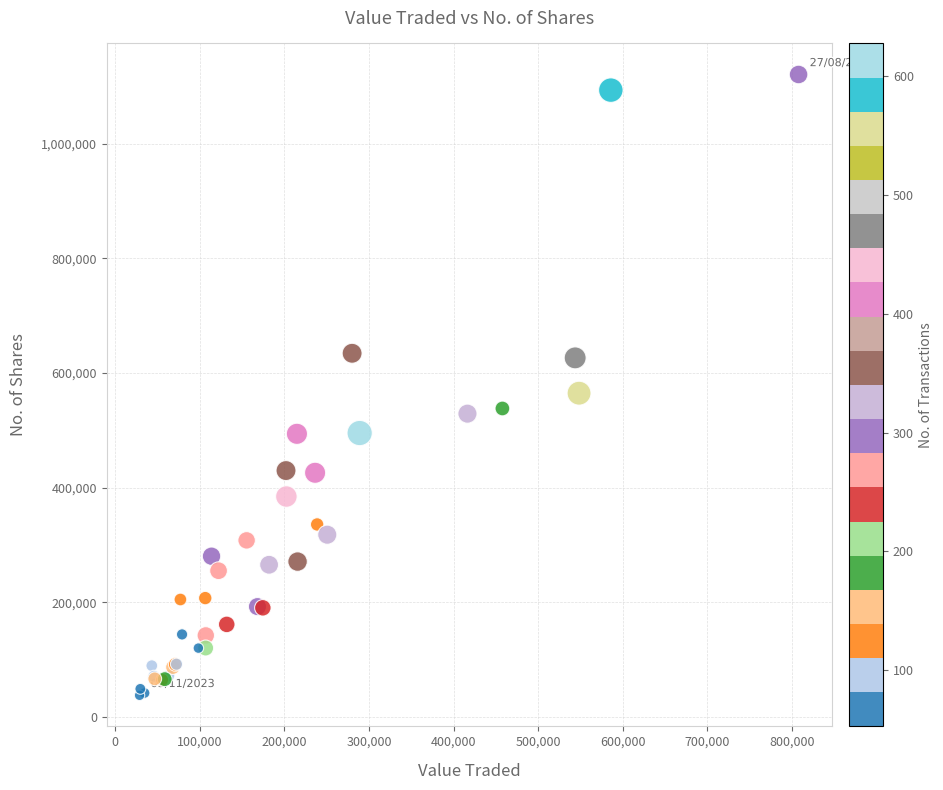

What Y value in the scatter plot is closest to 579275?

564830